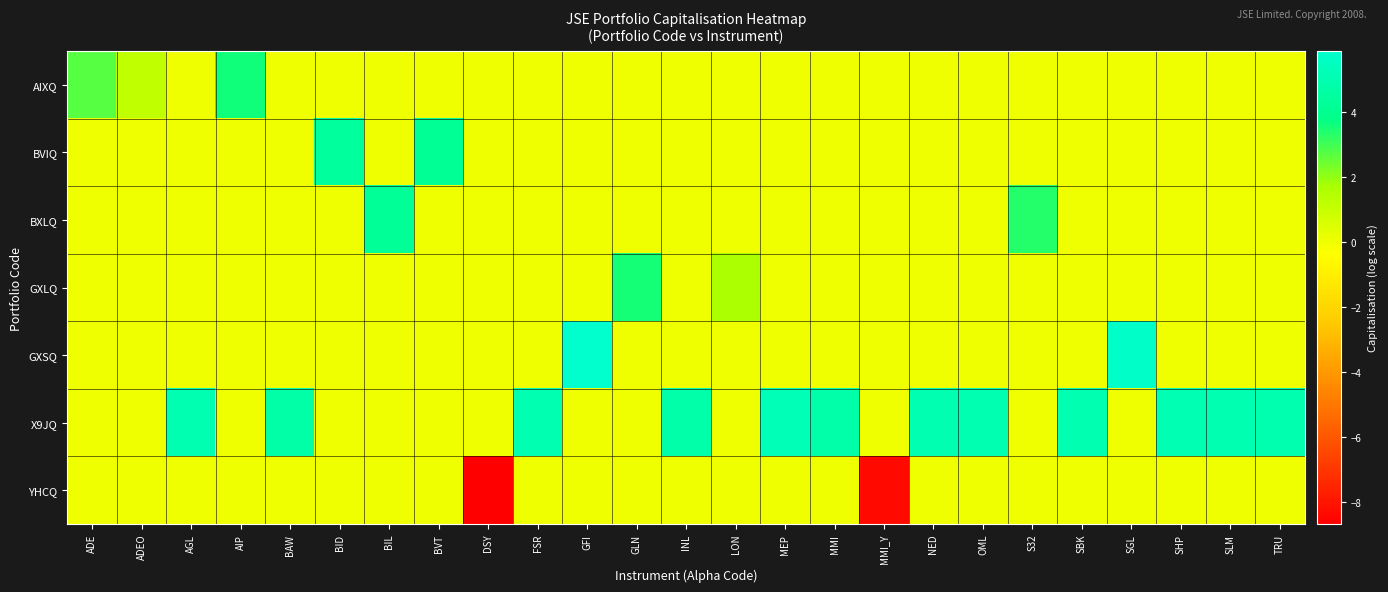

What is the total value across all series at SHP?

5.1